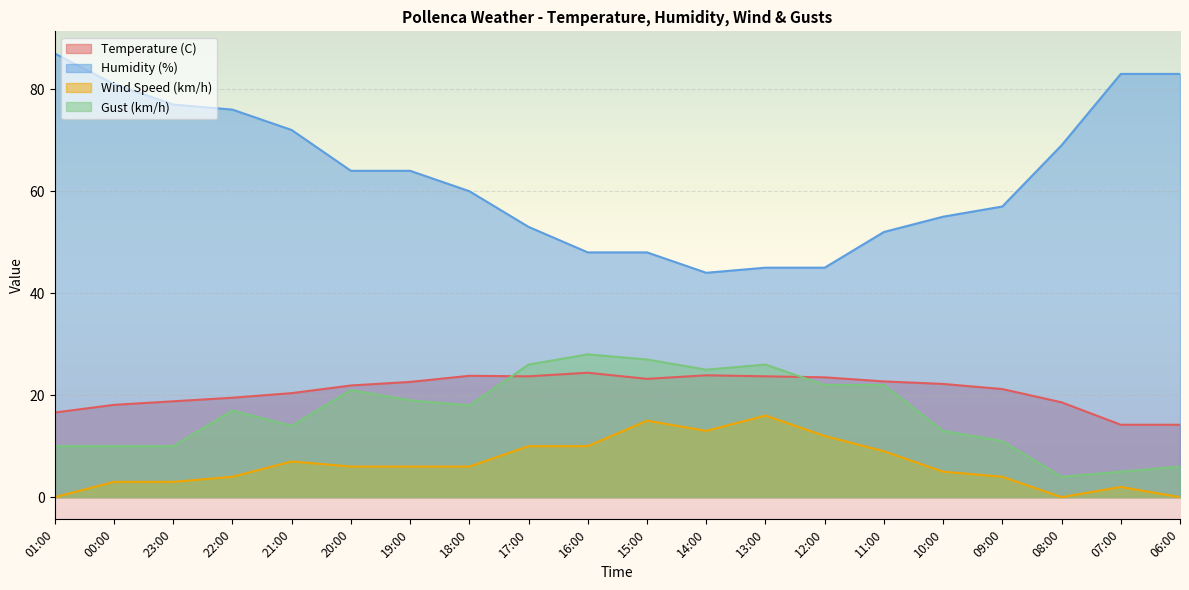

Which series changed the most between 19:00 and 11:00?

Humidity (%)